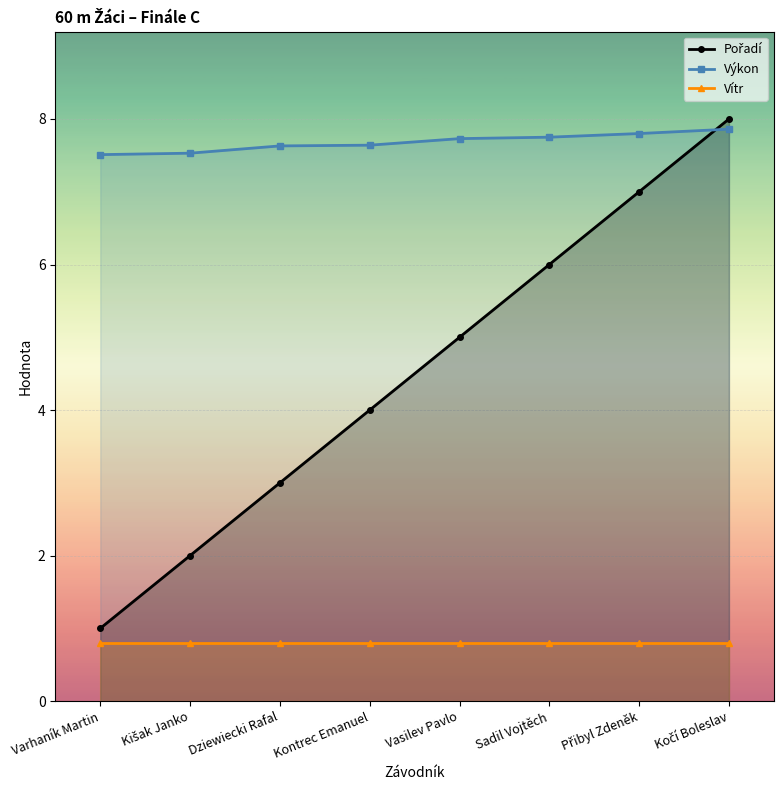

Is the value of Výkon at Přibyl Zdeněk greater than the value of Vítr at Sadil Vojtěch?

Yes